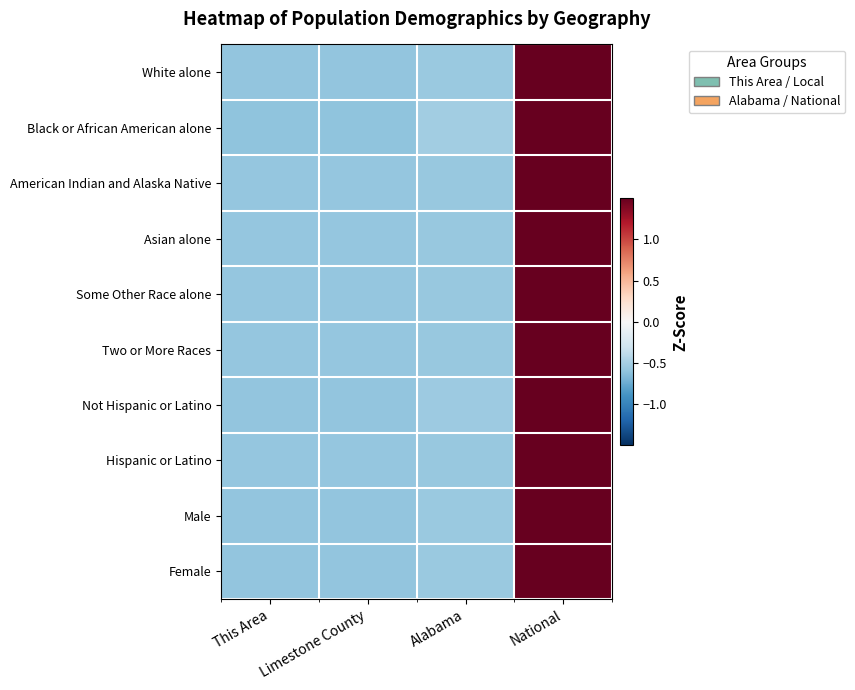

How many distinct data groups are displayed?

10